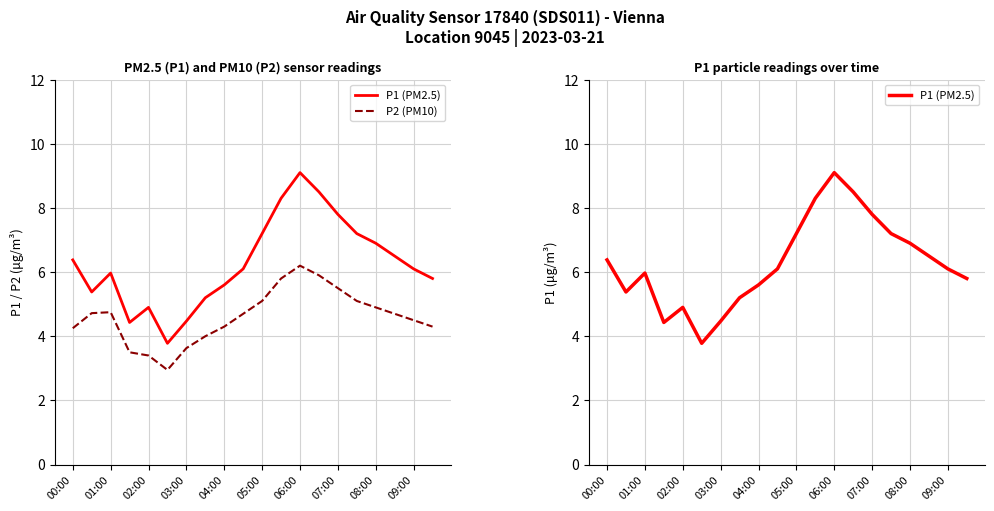

Is this an area chart (filled region under the line)?

No